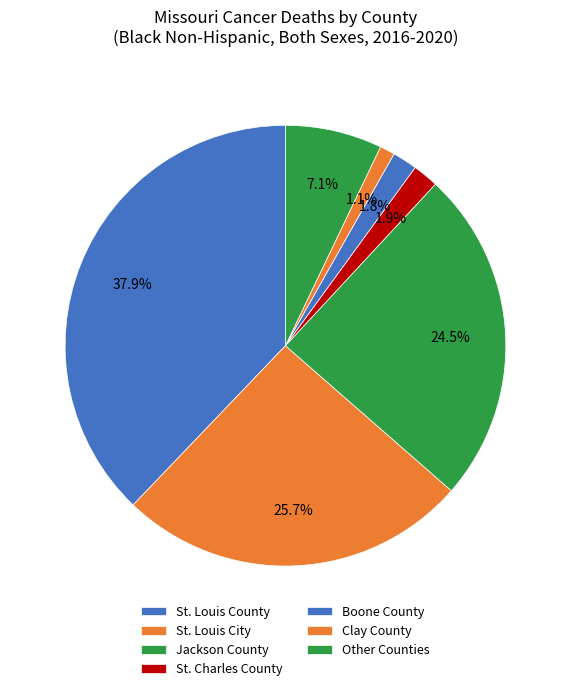

Approximately how many times larger is the value at Jackson County compared to St. Louis City?

1.0